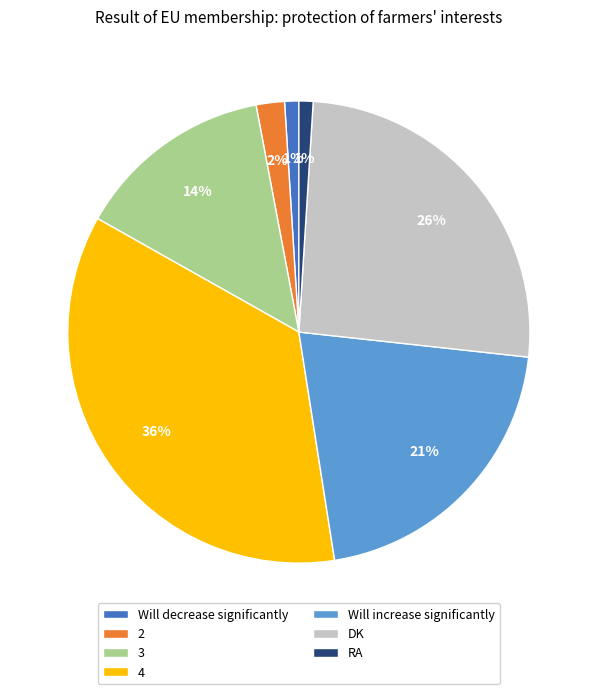

Do RA and Will increase significantly together represent more than half of the pie?

No